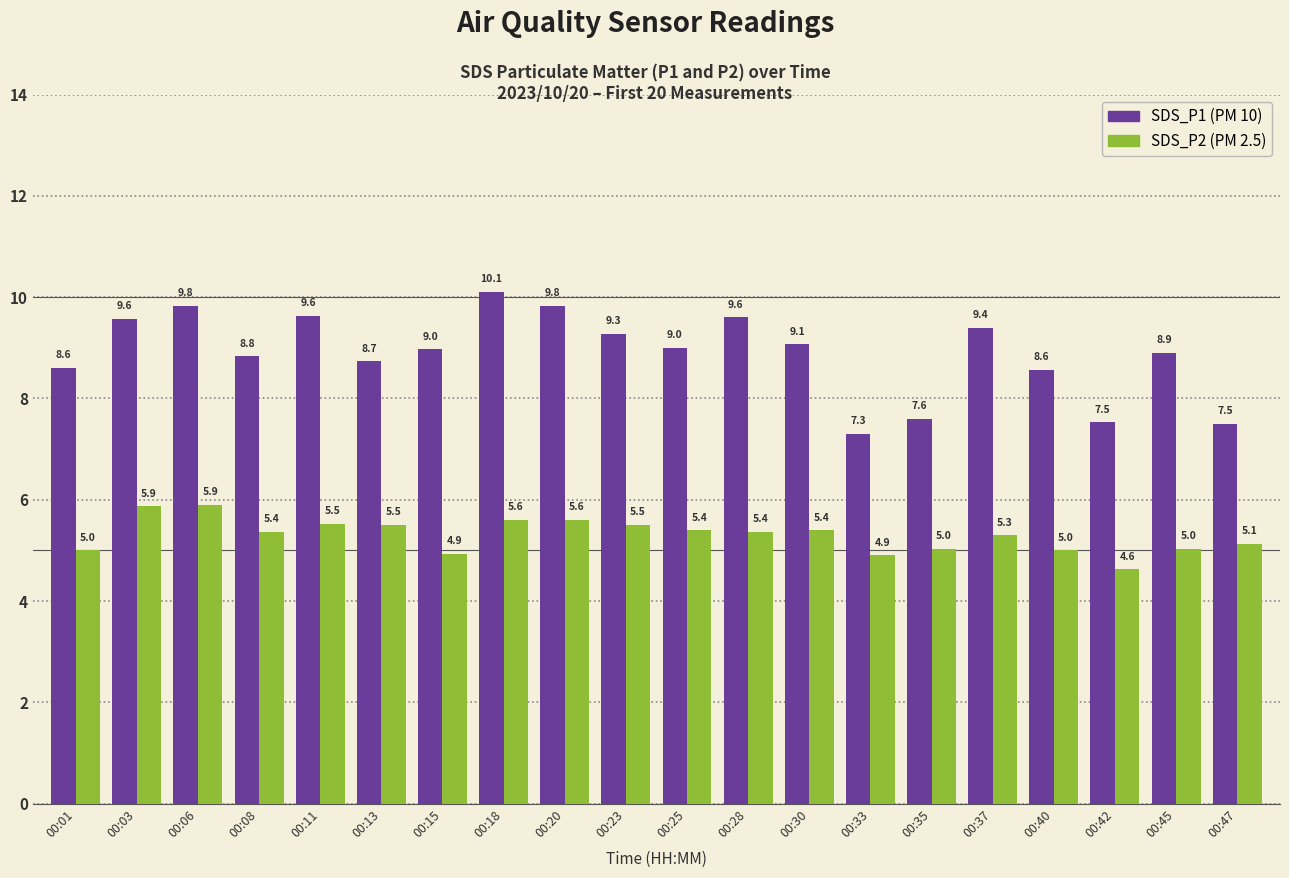

What is the total value across all series at 00:40?

13.6